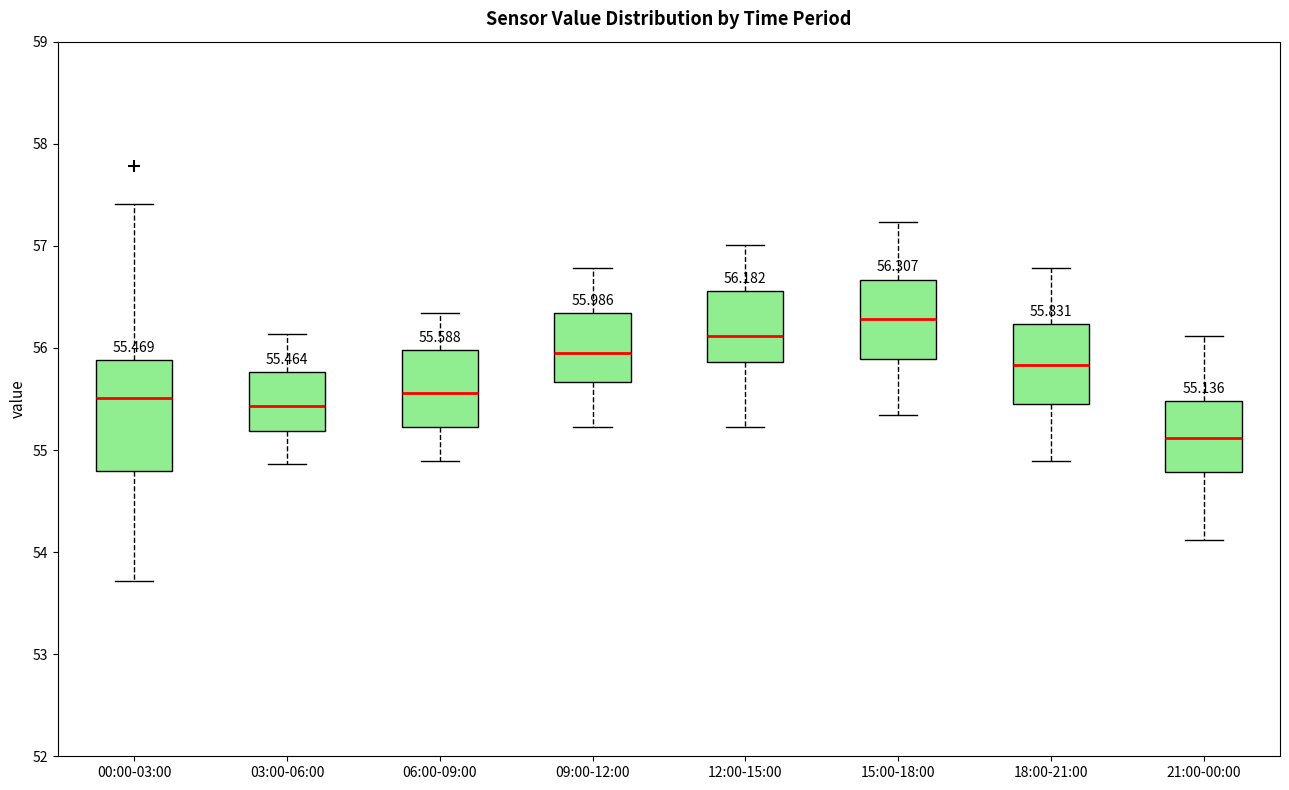

Which box is the tallest, from its lower edge to its upper edge?

00:00-03:00